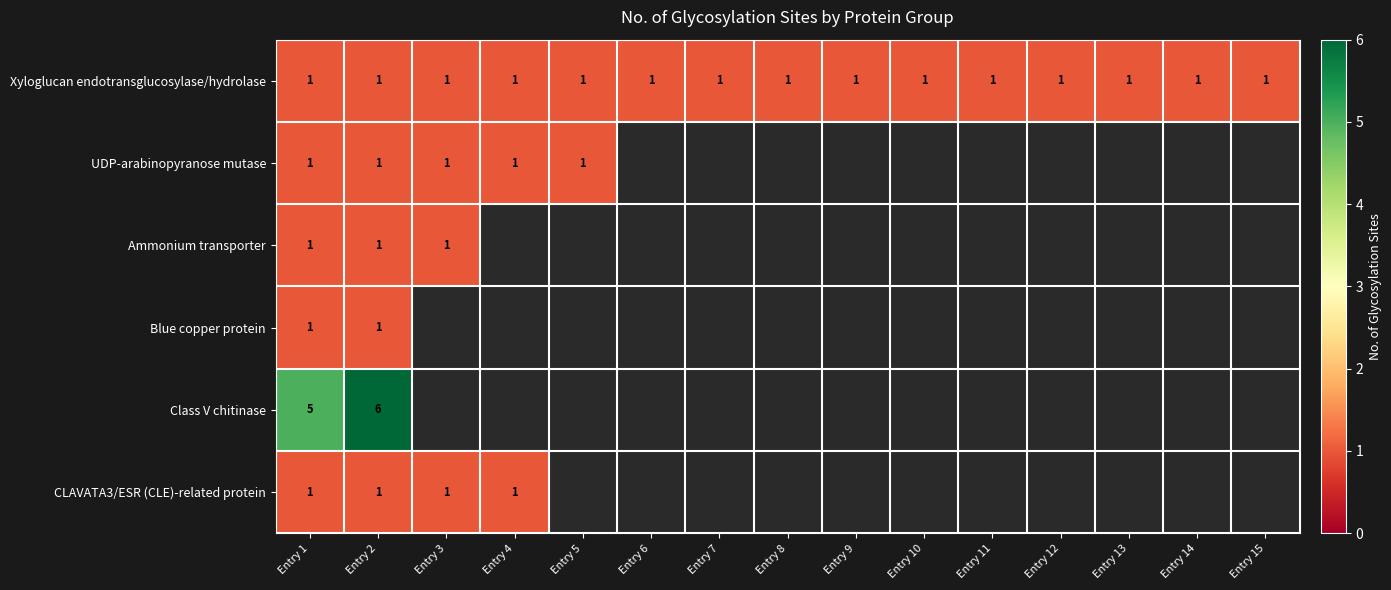

What is the difference between the highest and lowest values at Entry 1?

4